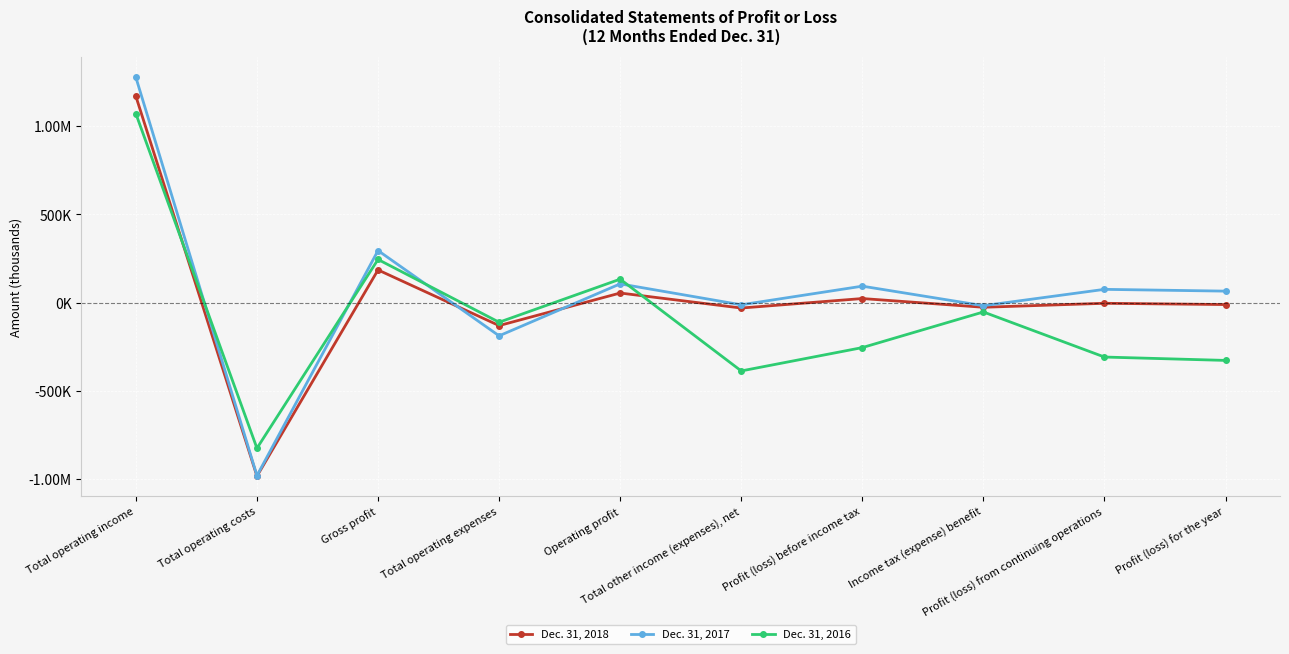

Is it true that Dec. 31, 2018 equals -58286 at Total operating expenses?

False